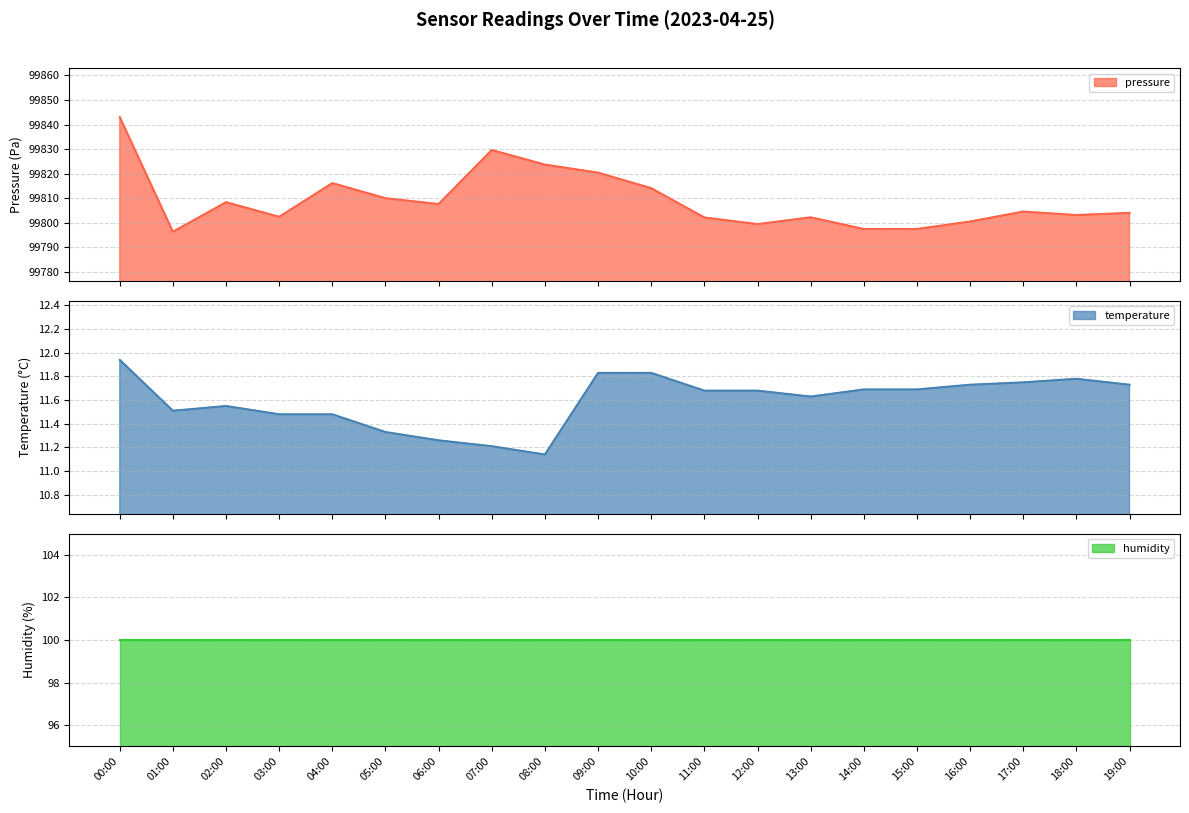

Where is temperature nearest to the value 11?

08:00